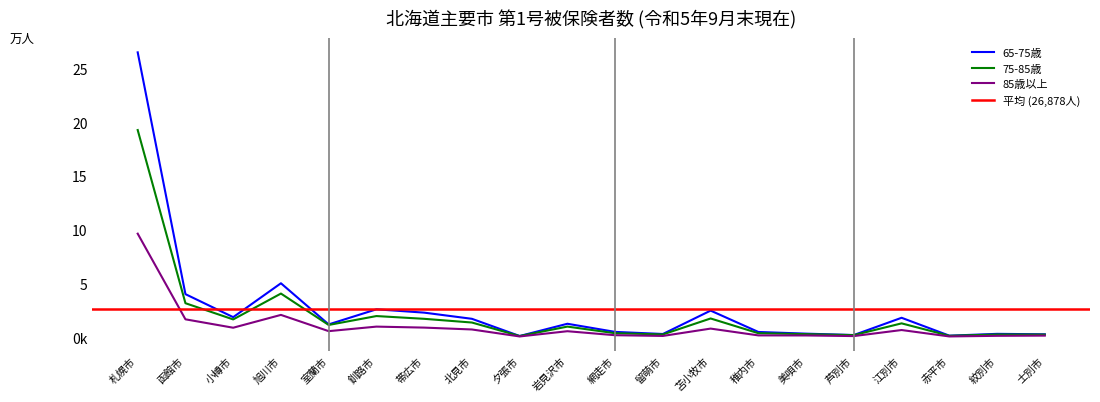

At which label does 75-85歳 reach its minimum?

夕張市